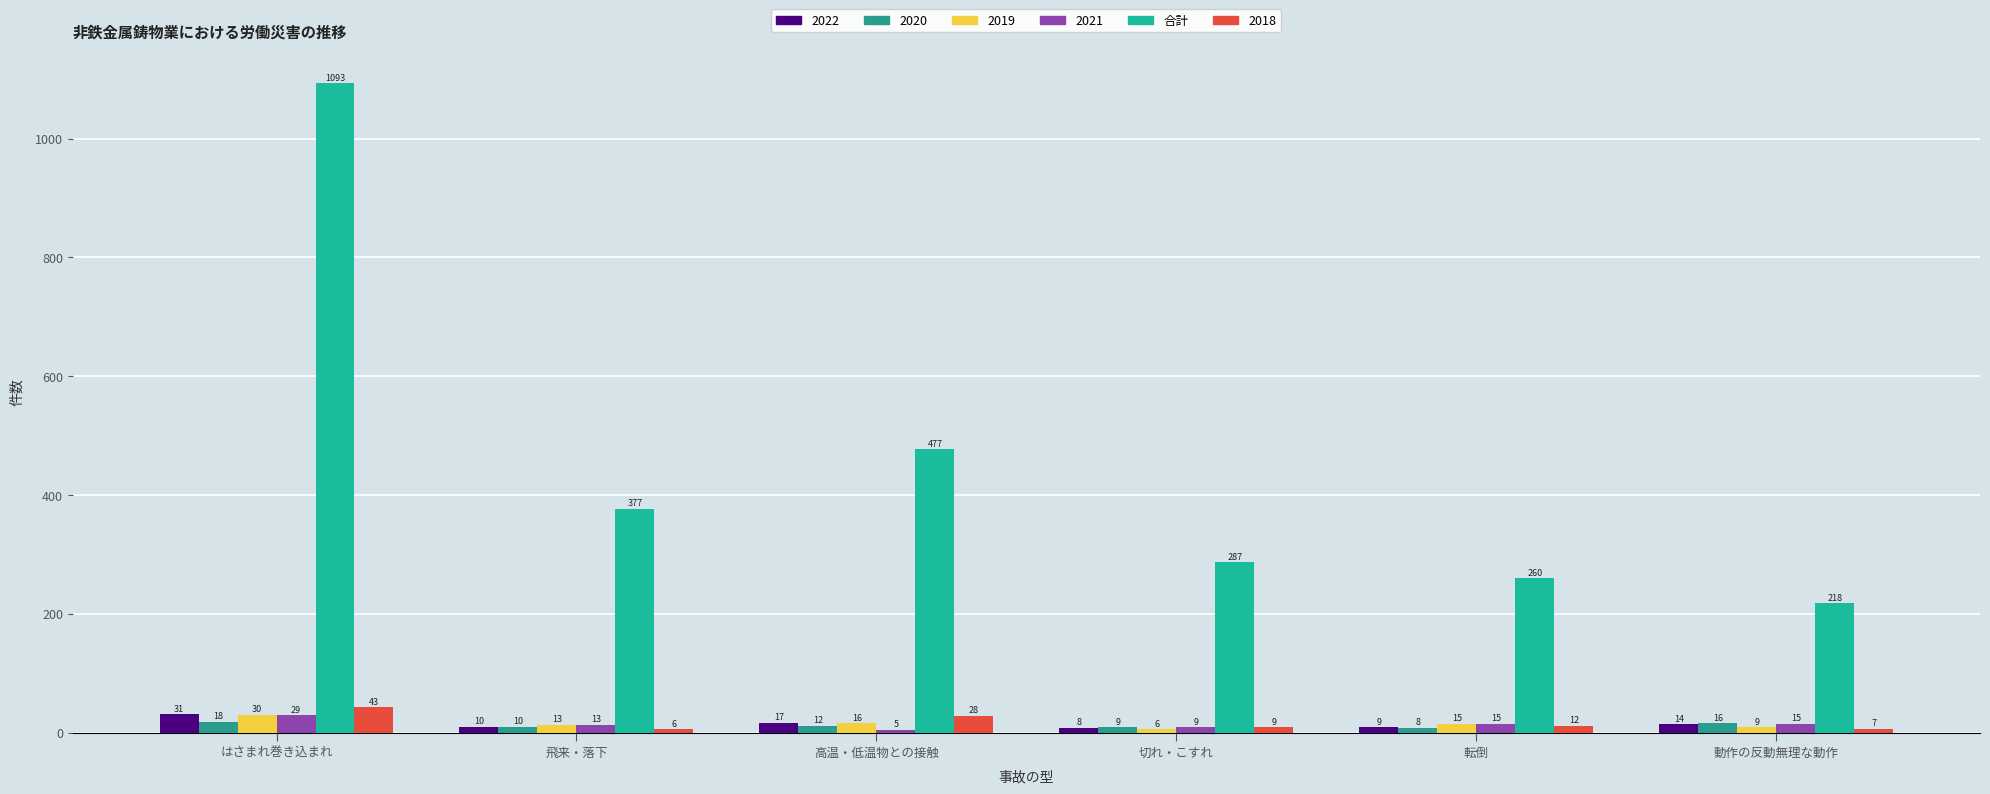

How many groups of bars are there?

6